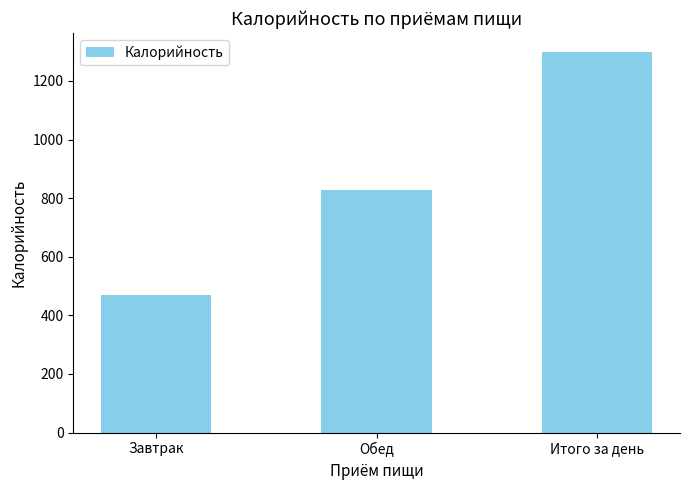

Between Итого за день and Обед, which is larger?

Итого за день